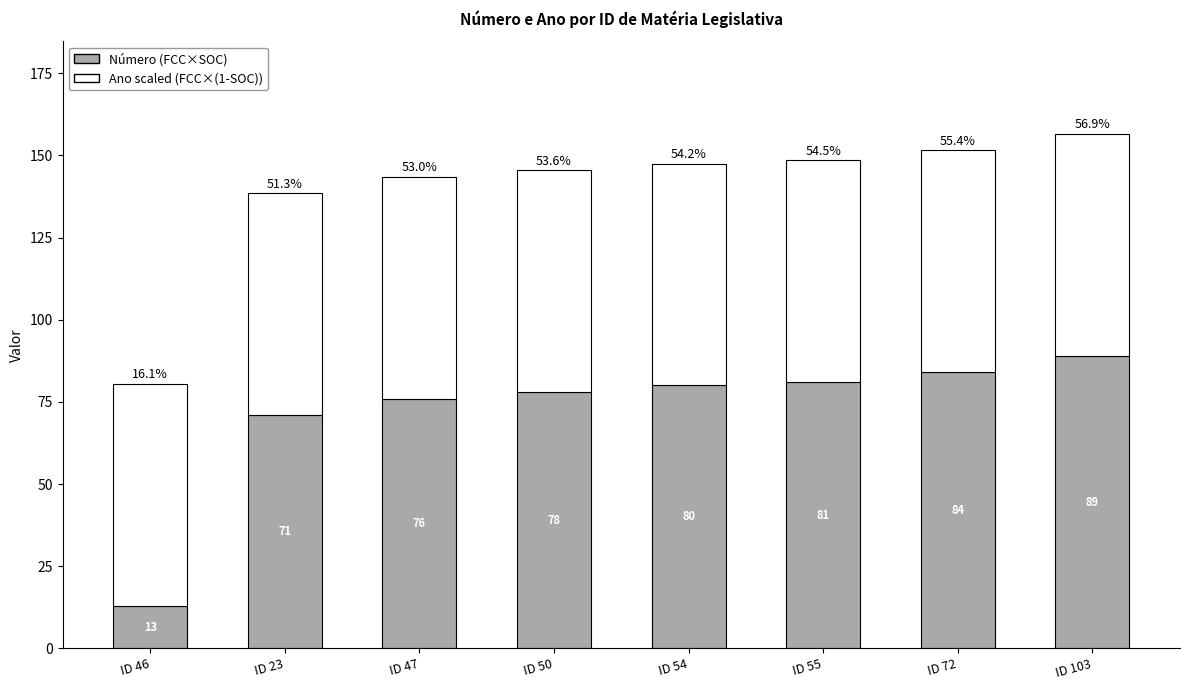

At which category is the sum across all series the highest?

ID 103